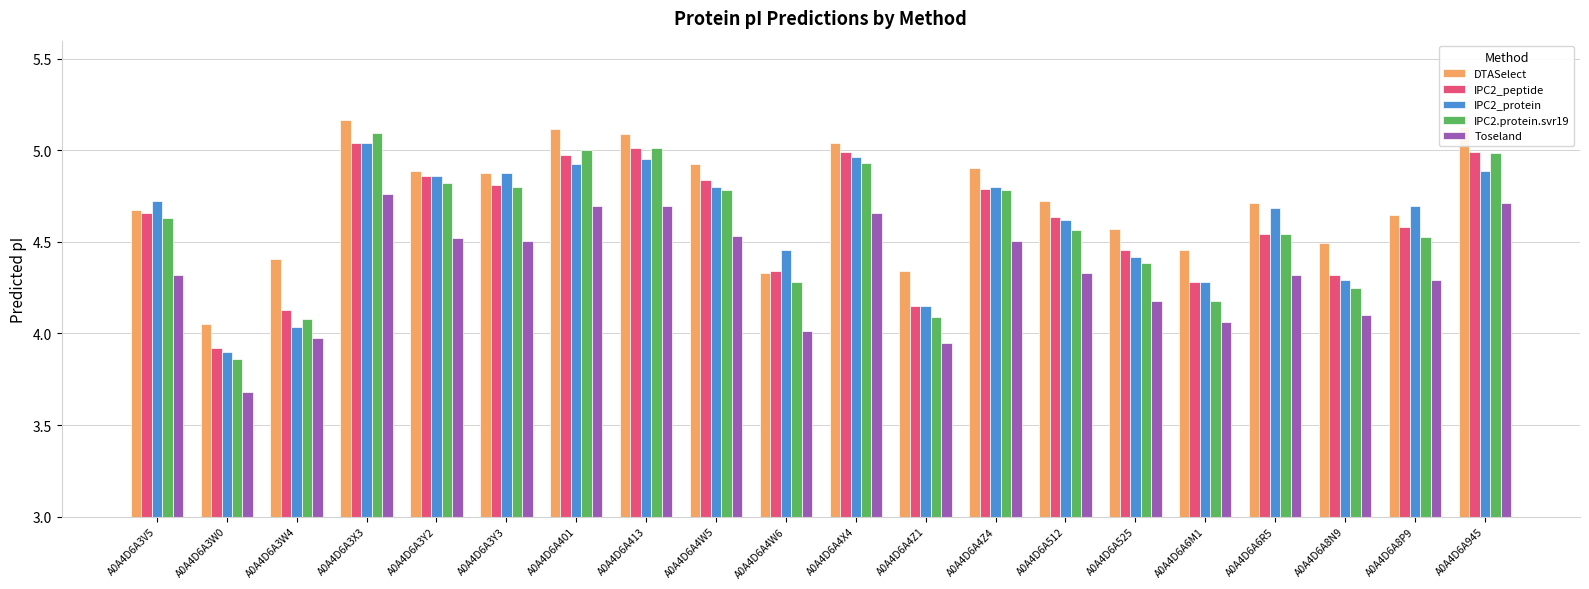

At which category is the sum across all series the highest?

A0A4D6A3X3